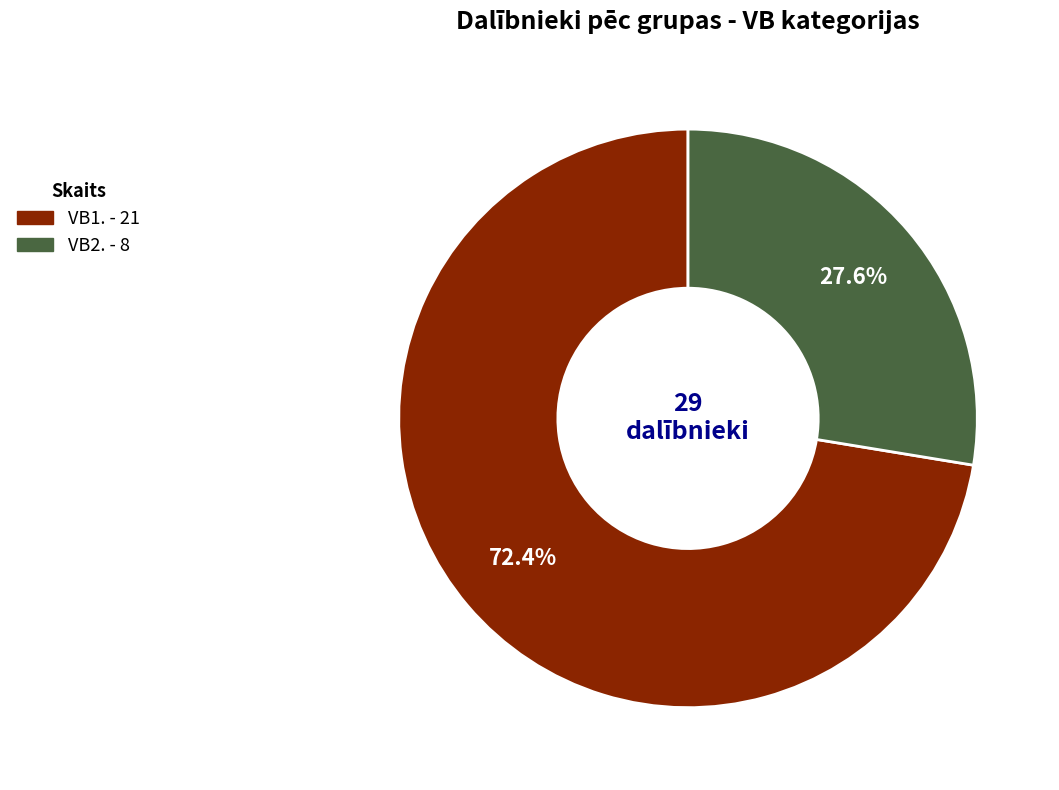

What is the majority slice?

VB1.